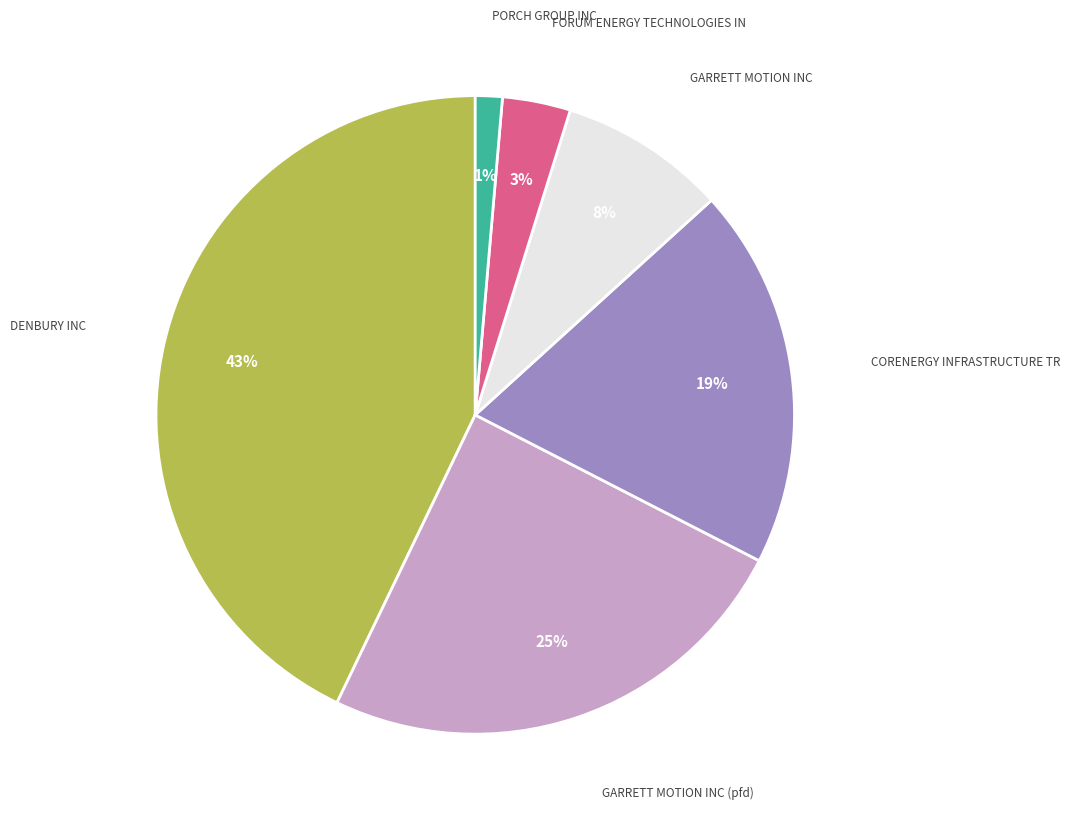

Does any single category account for the majority?

No